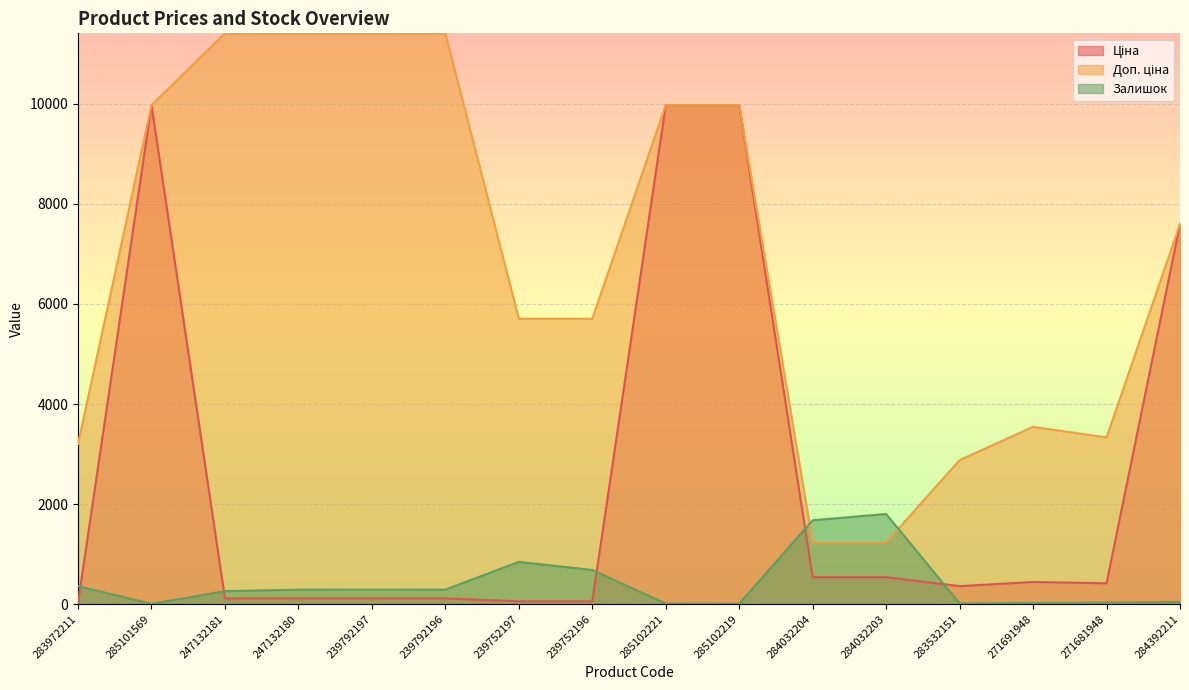

What is the sum of the Залишок values at 247132180 and 285102221?

301.0